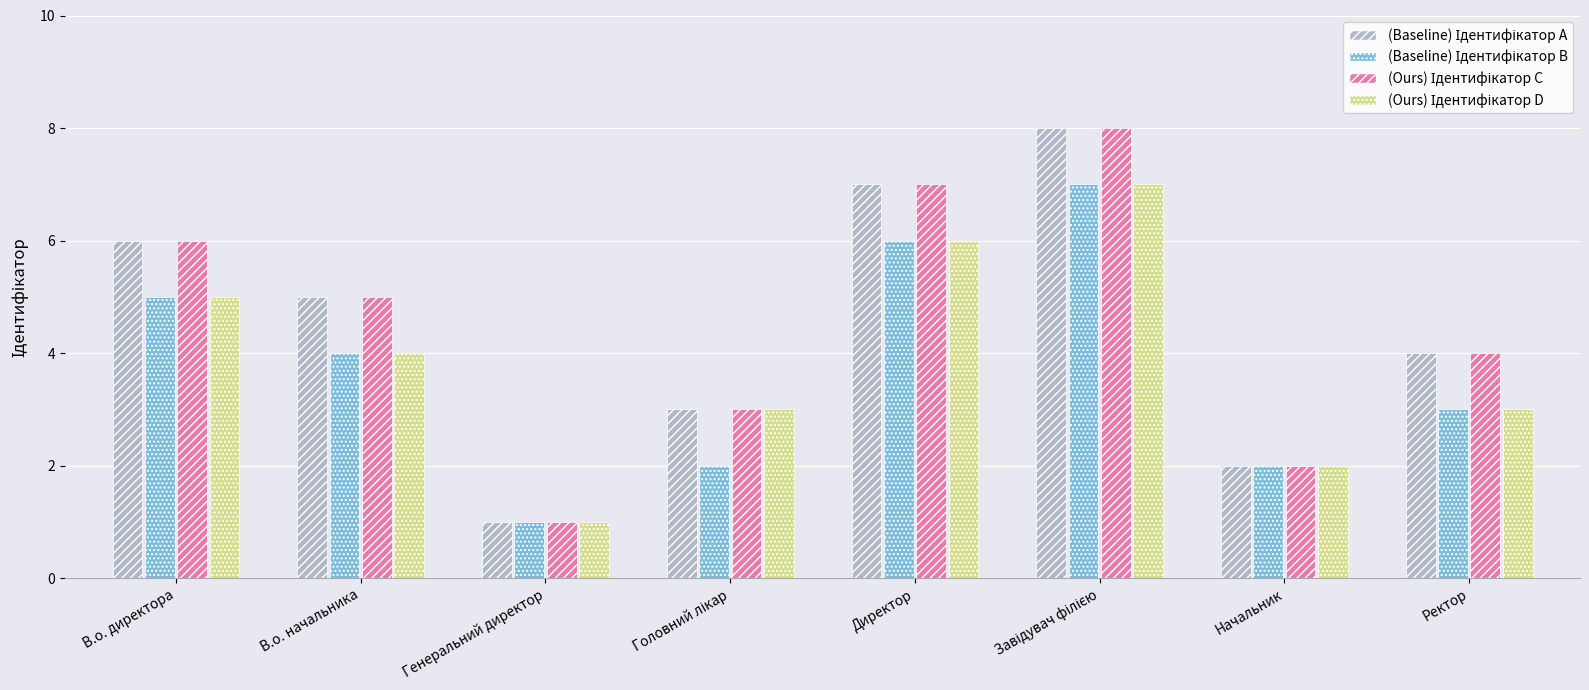

What is the maximum value shown in the chart?

8